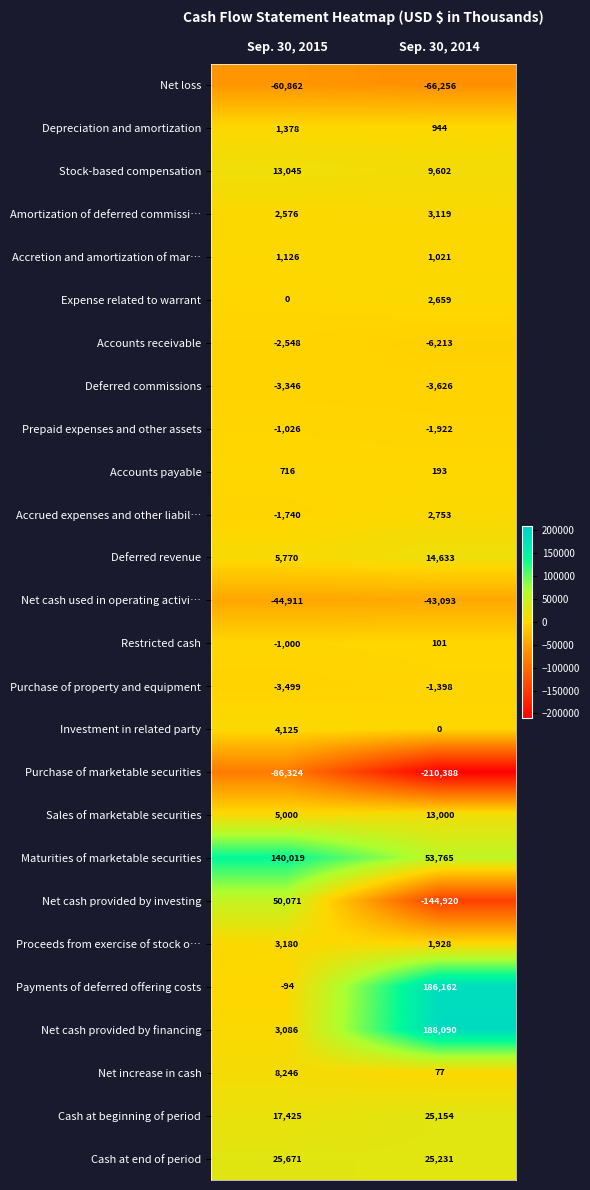

How many categories are shown in the chart?

2